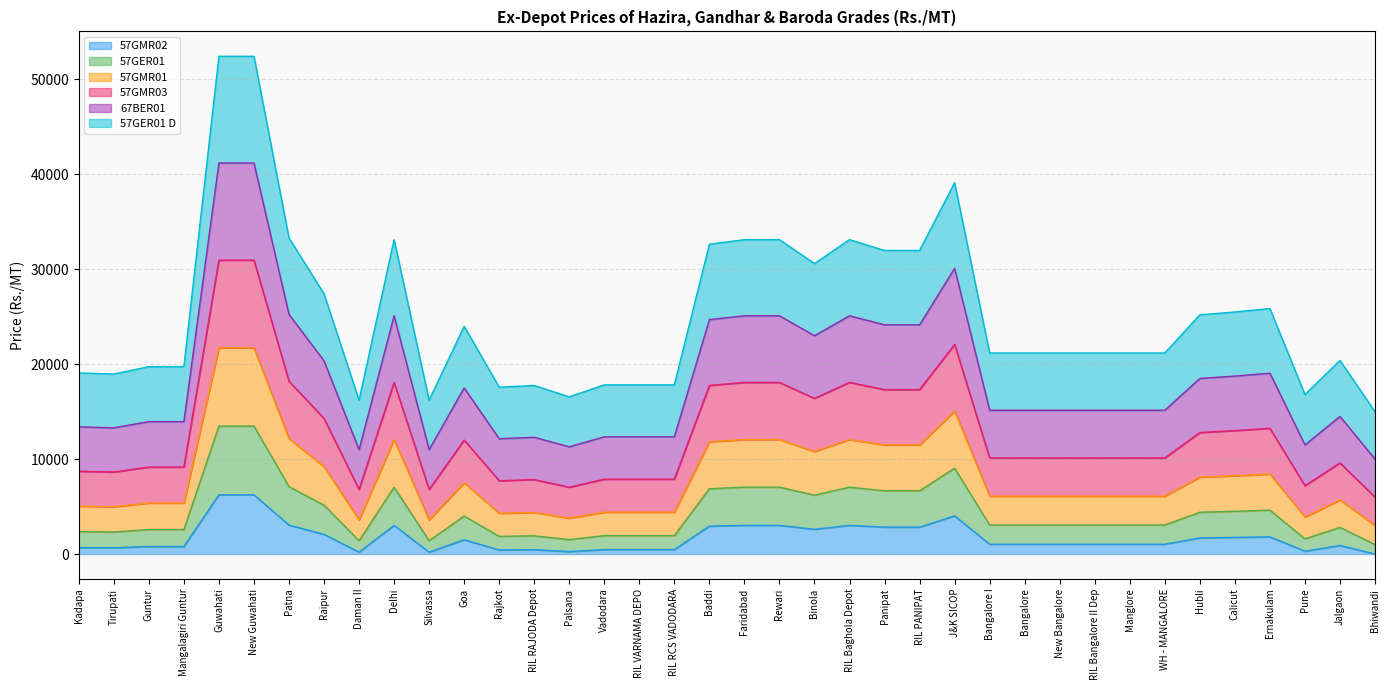

Rank the categories by 57GER01 D value from lowest to highest.

Bhiwandi, Daman II, Silvassa, Palsana, Pune, Rajkot, RIL RAJODA Depot, Vadodara, RIL VARNAMA DEPO, RIL RCS VADODARA, Tirupati, Kadapa, Guntur, Mangalagiri Guntur, Jalgaon, Bangalore I, Bangalore, New Bangalore, RIL Bangalore II Dep, Manglore, WH - MANGALORE, Goa, Hubli, Calicut, Ernakulam, Raipur, Binola, Panipat, RIL PANIPAT, Baddi, Delhi, Faridabad, Rewari, RIL Baghola Depot, Patna, J&K SICOP, Guwahati, New Guwahati